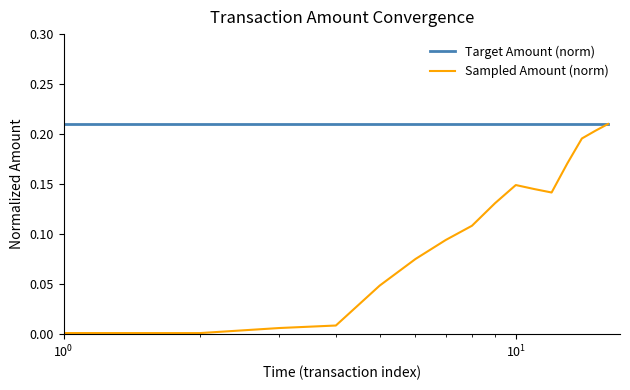

Which series has the largest total across all categories?

Target Amount (norm)